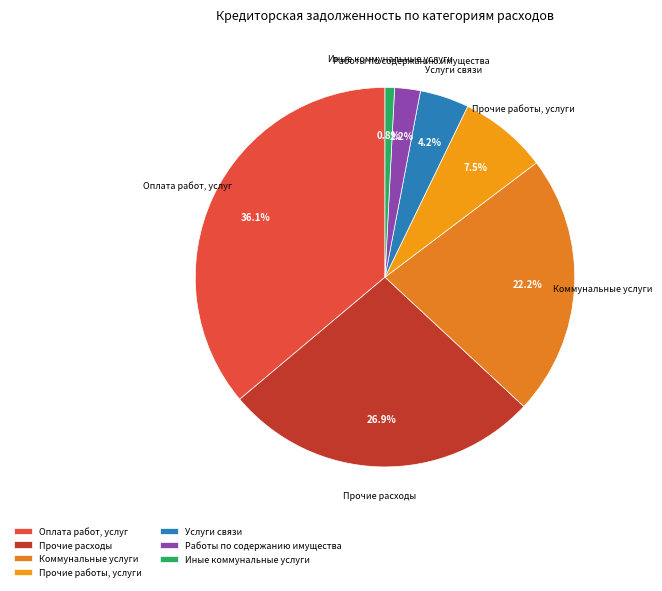

Which slice is the largest?

Оплата работ, услуг